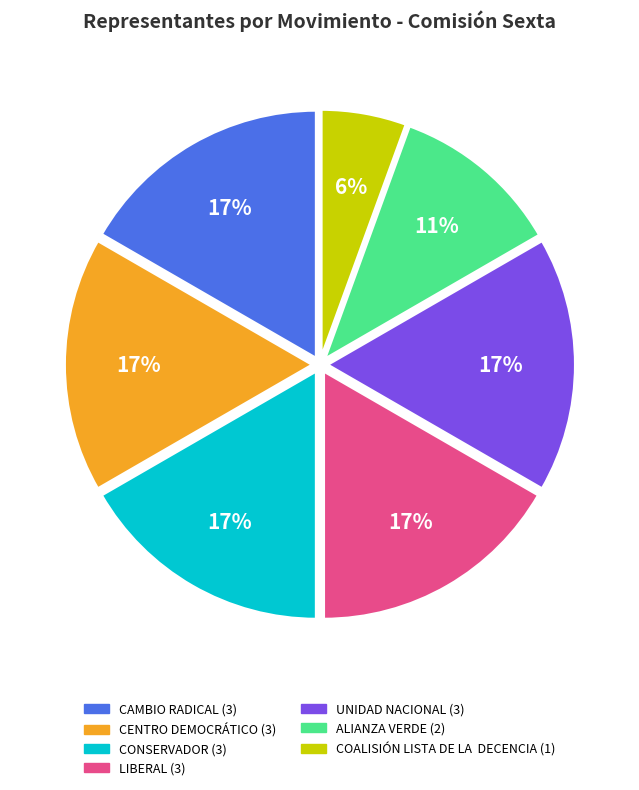

What is the smallest slice in the pie chart?

COALISIÓN LISTA DE LA DECENCIA